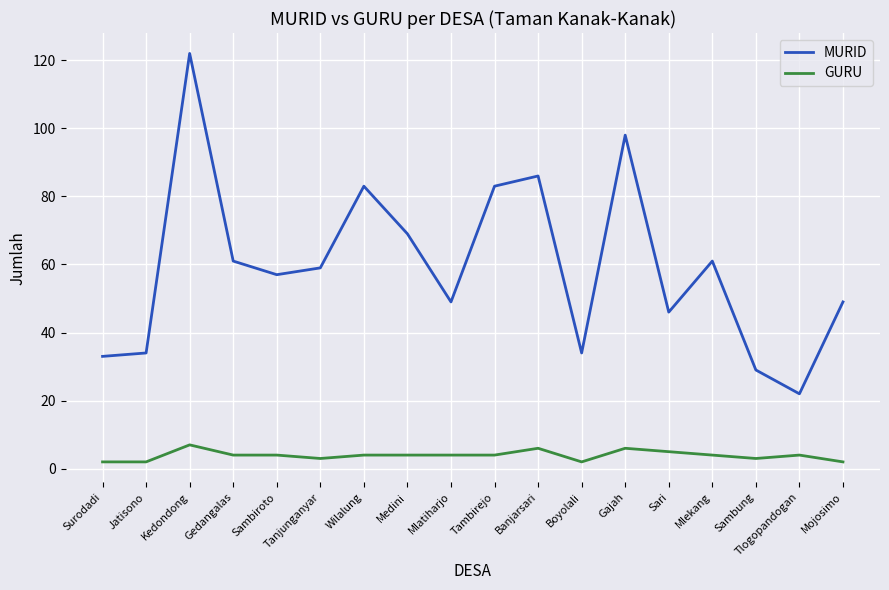

True or false: MURID and GURU cross at least once.

False